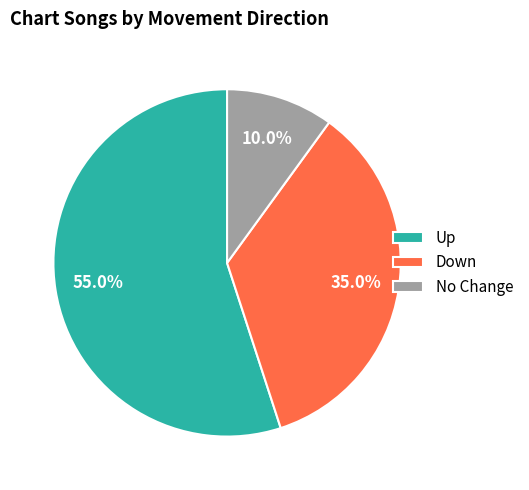

Between Down and Up, which is larger?

Up